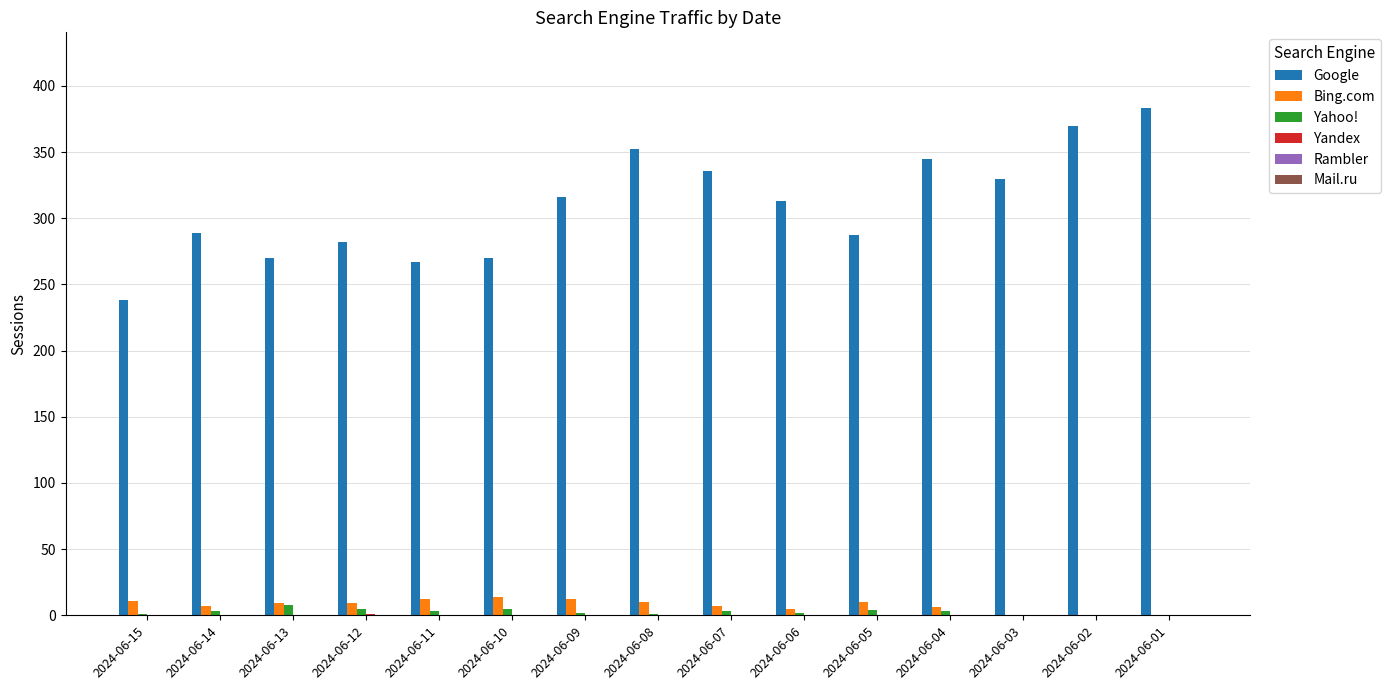

Are the bars horizontal?

No